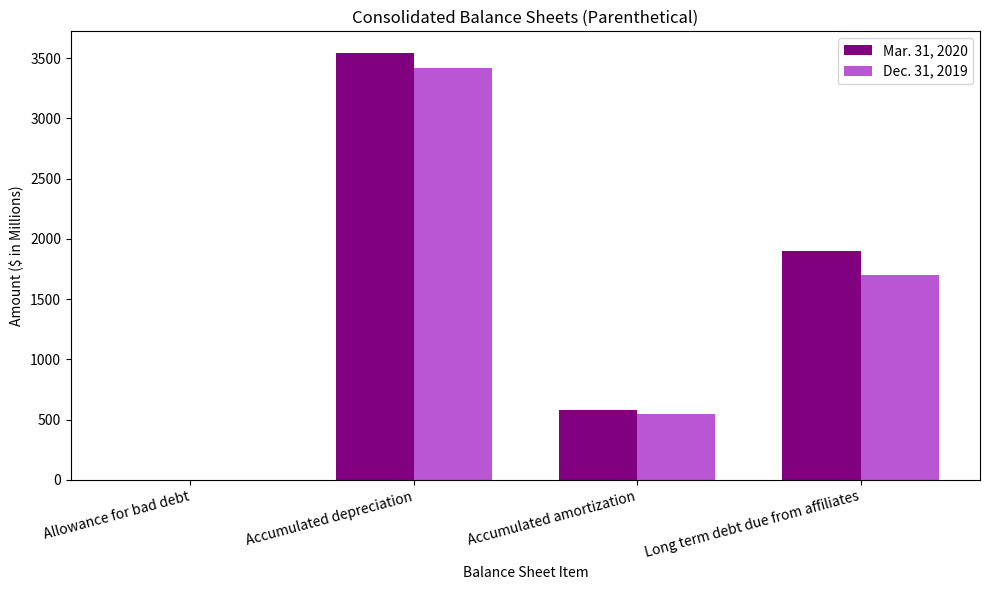

What is the total value across all series at Allowance for bad debt?

1.1